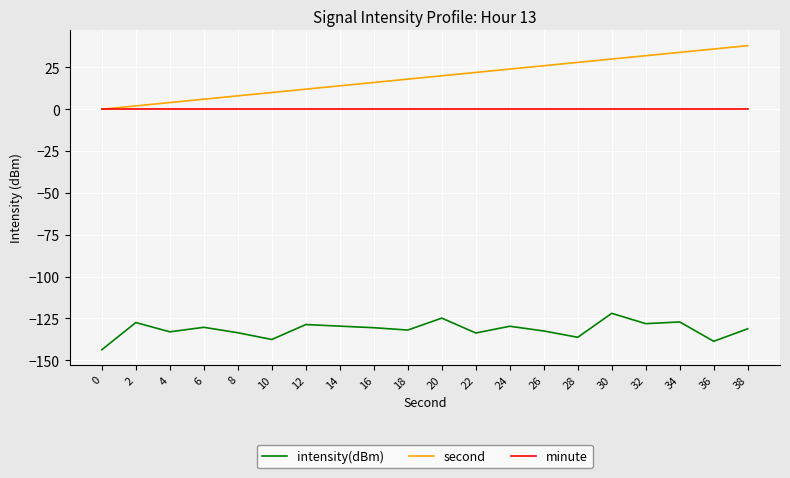

Which series has the largest total across all categories?

second